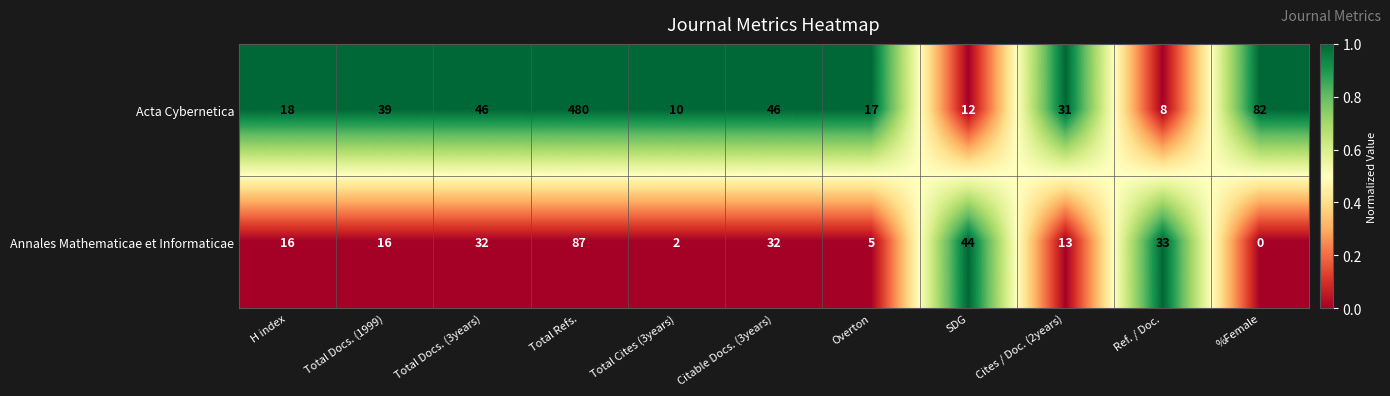

Which series has the largest total across all categories?

Acta Cybernetica